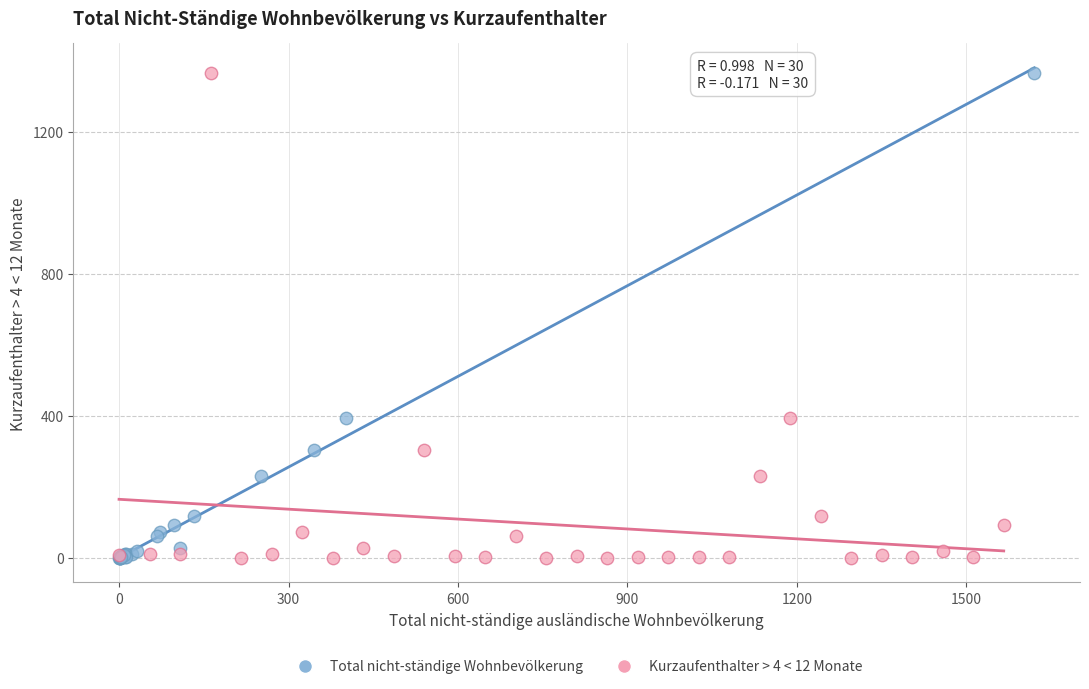

What are all the series names shown in the legend?

Total nicht-ständige Wohnbevölkerung, Kurzaufenthalter > 4 < 12 Monate